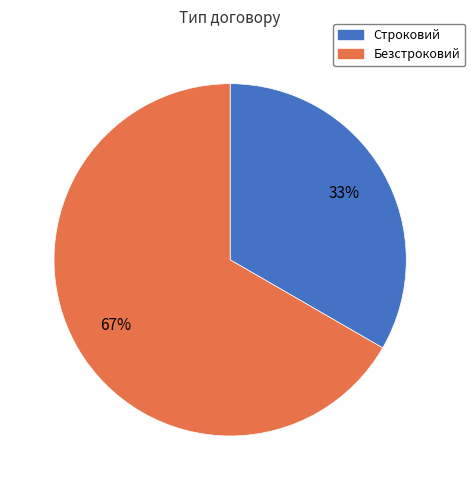

The Безстроковий slice represents 54% of the pie. True or false?

False